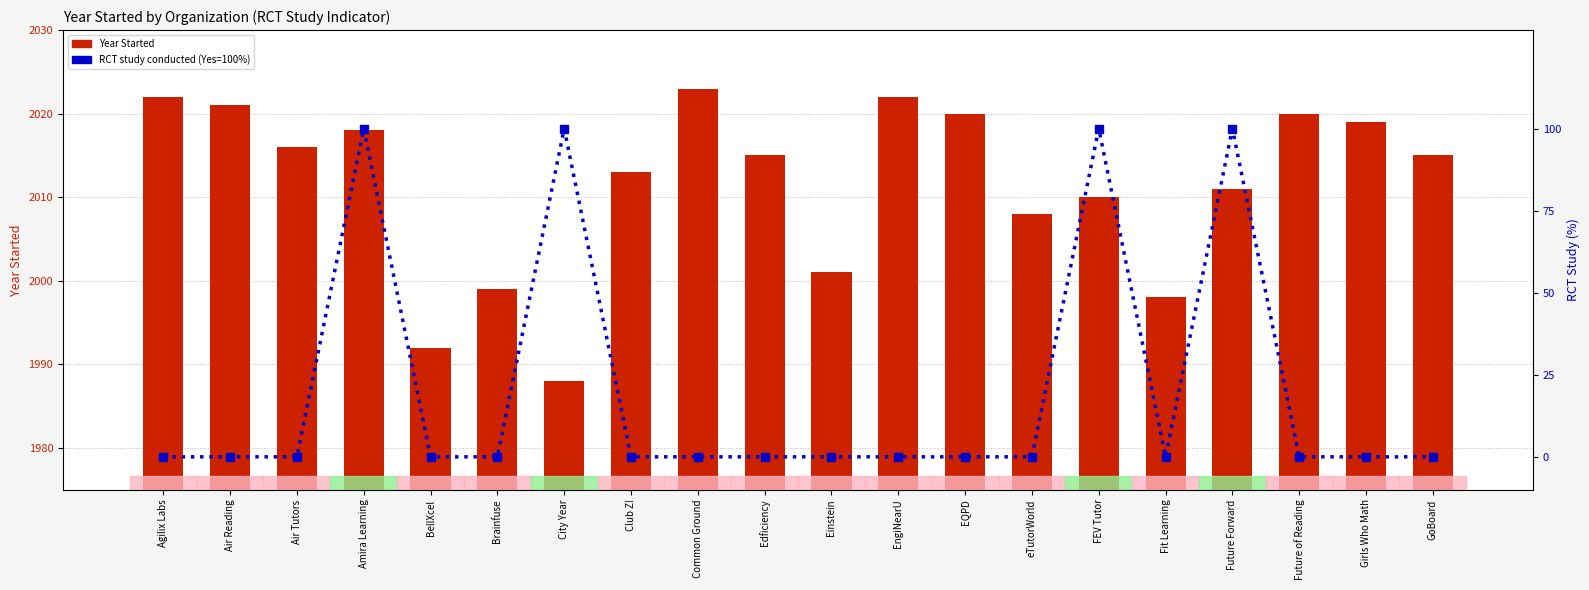

Is the value of Year Started at Agilix Labs greater than the value of RCT study conducted (Yes=100%) at Einstein?

Yes